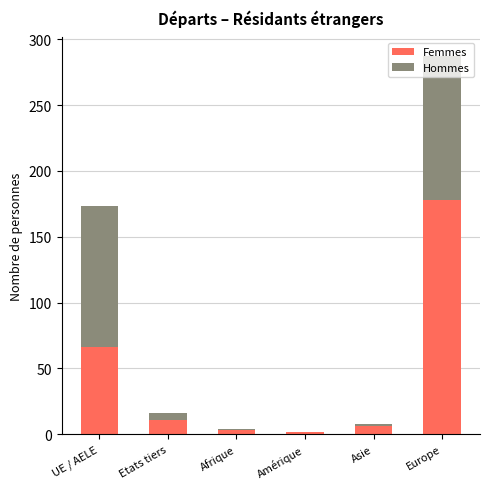

What are all the series names shown in the legend?

Femmes, Hommes